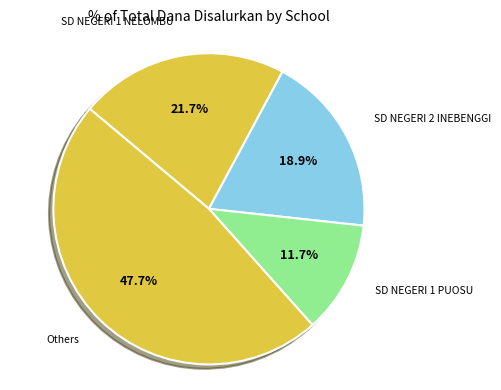

How many slices are in this pie chart?

4